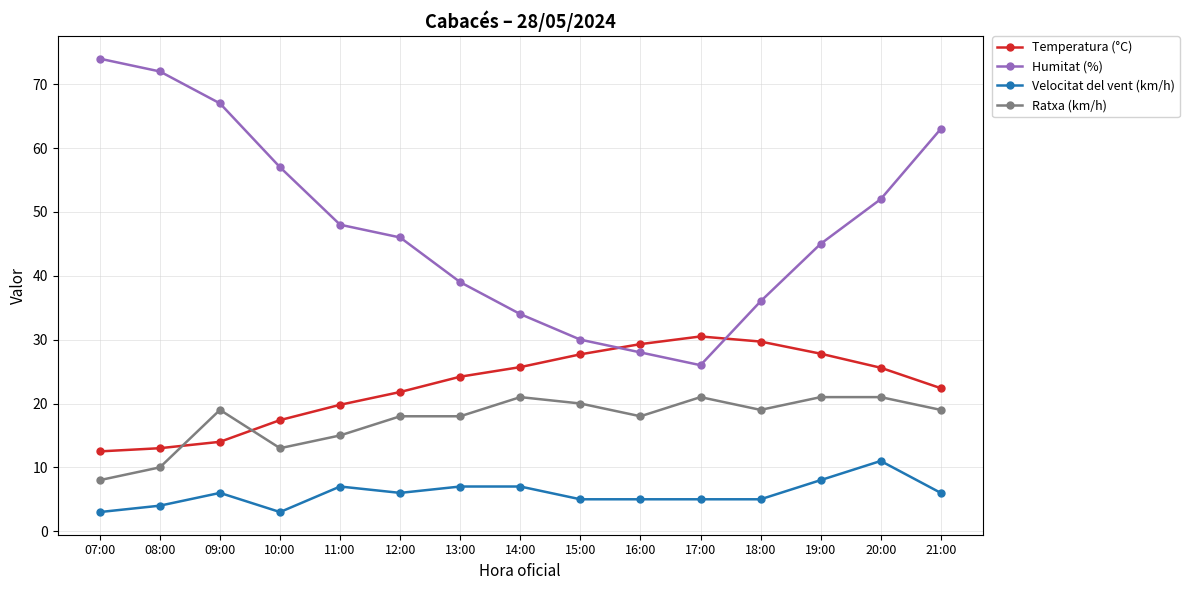

What is the total value across all series at 21:00?

110.4